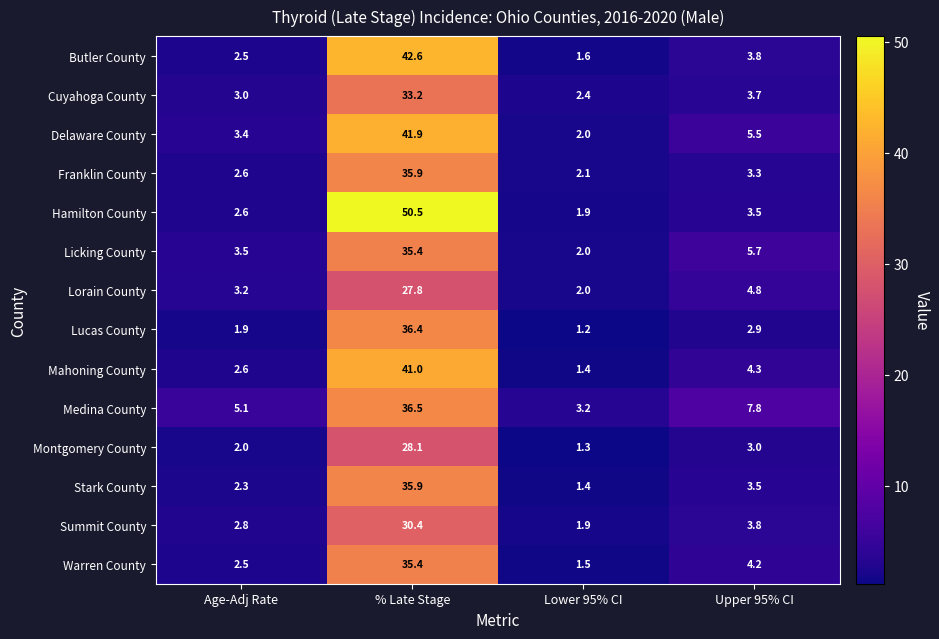

Which series has the largest range (max minus min)?

Hamilton County